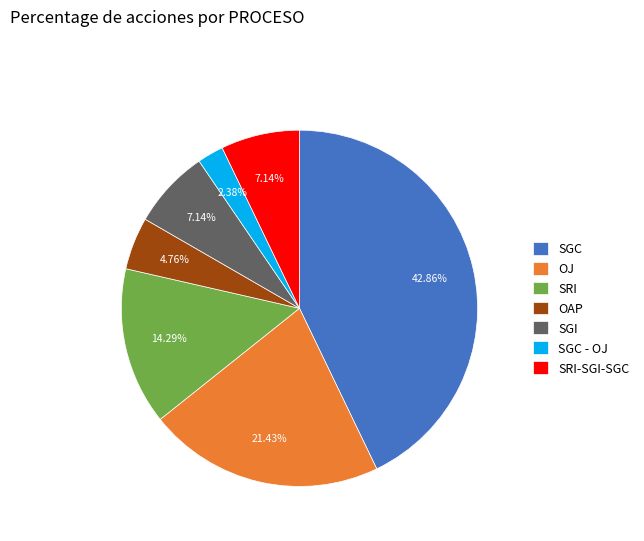

The SGI slice represents 7% of the pie. True or false?

True